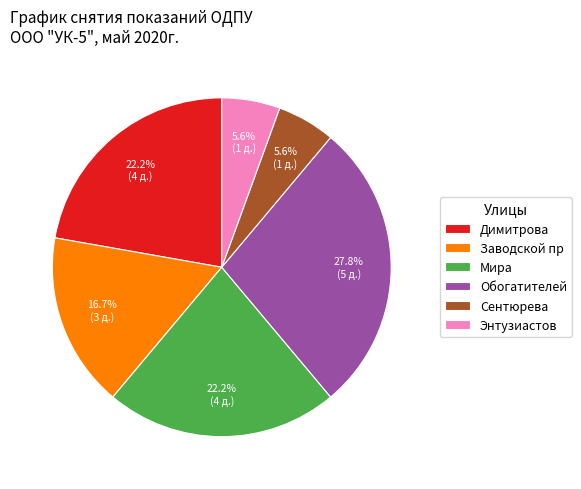

To the nearest percent, what portion does Димитрова represent?

22%